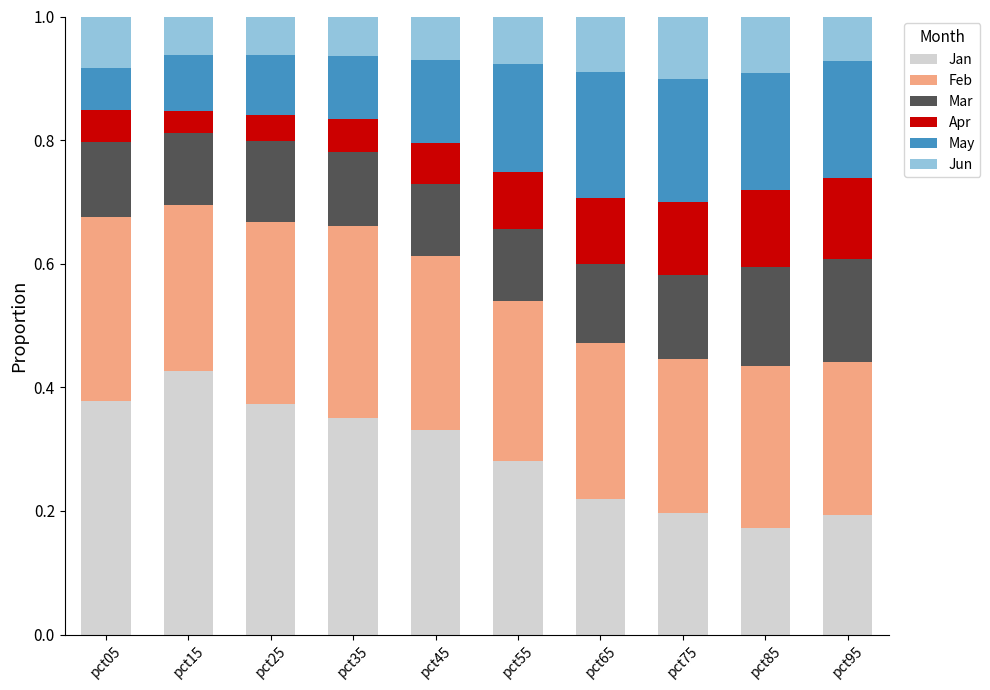

Which category has the highest value in the Jan series?

pct15